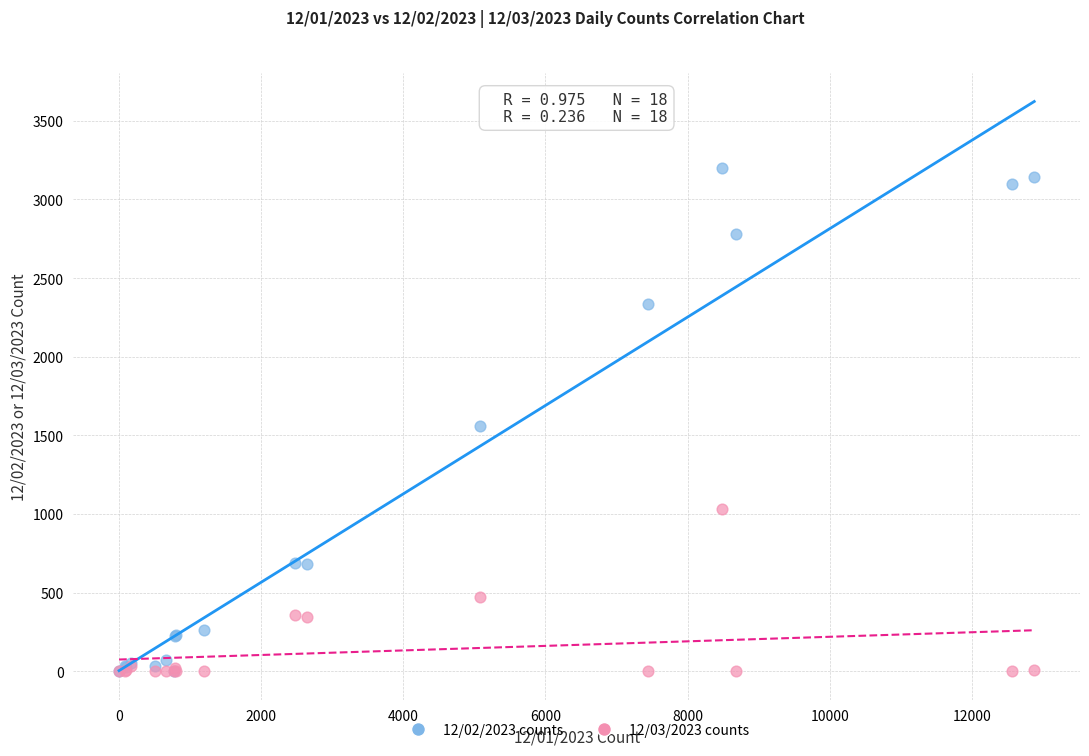

Across all series, what Y value is closest to 1601?

1557